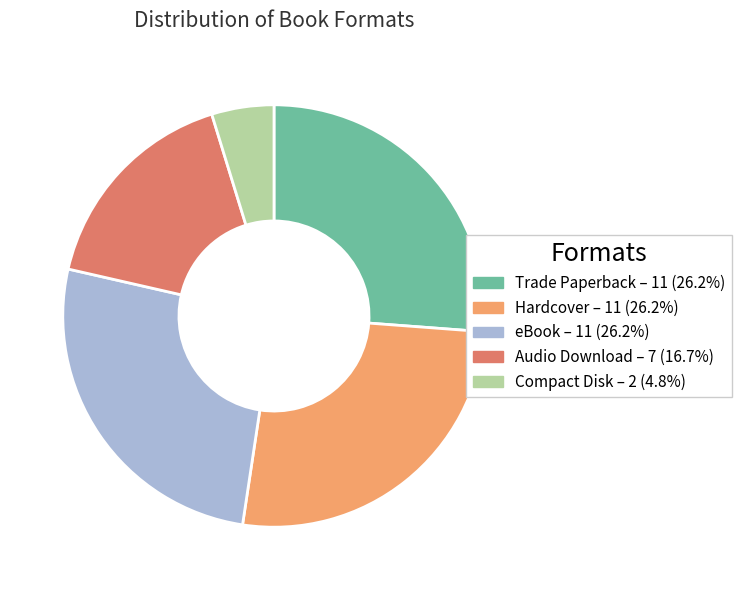

Is it true that Trade Paperback is 19% of the pie?

False